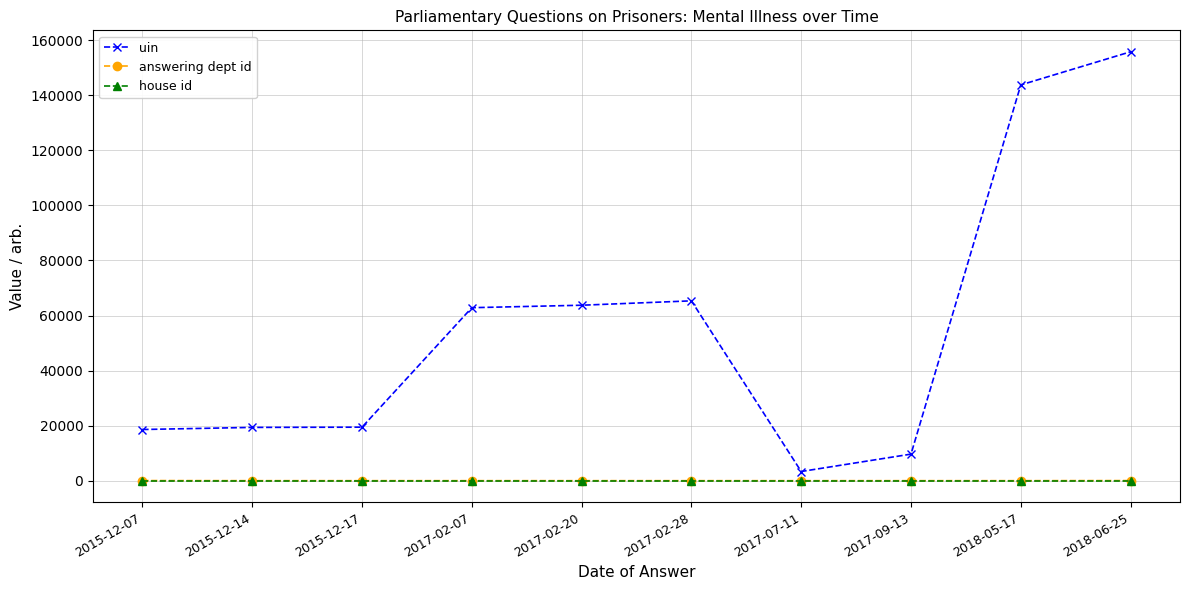

What is the minimum value shown in the chart?

1